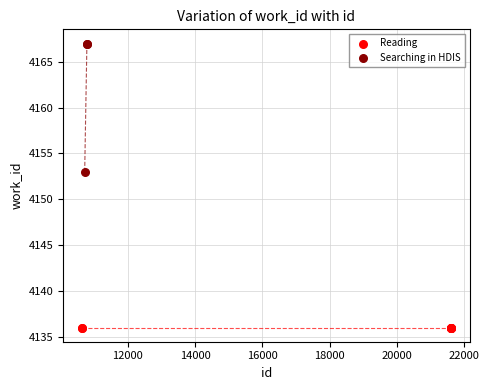

Which series contains the highest Y value?

Searching in HDIS